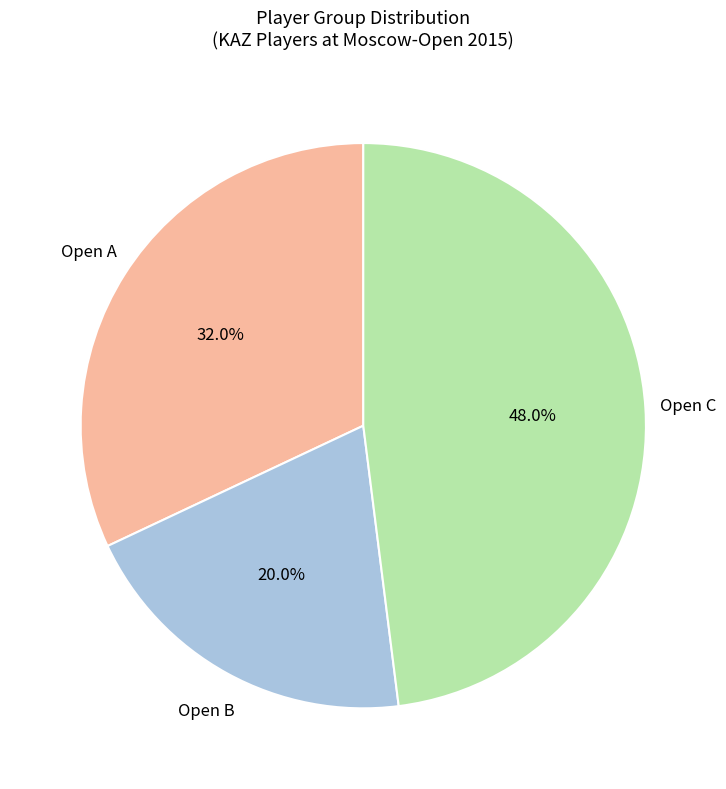

What is the smallest slice in the pie chart?

Open B